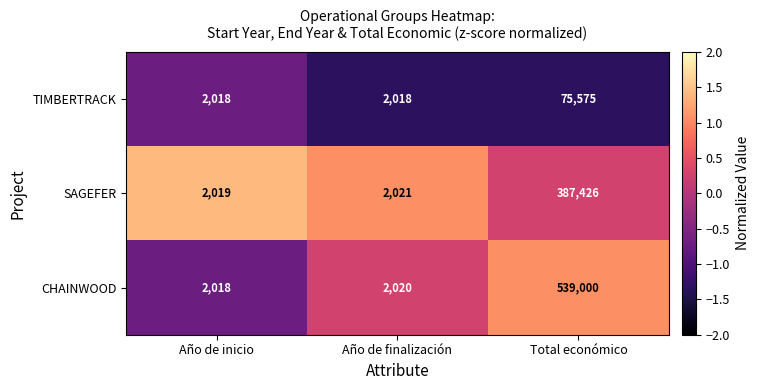

What is the highest value of the SAGEFER series?

387426